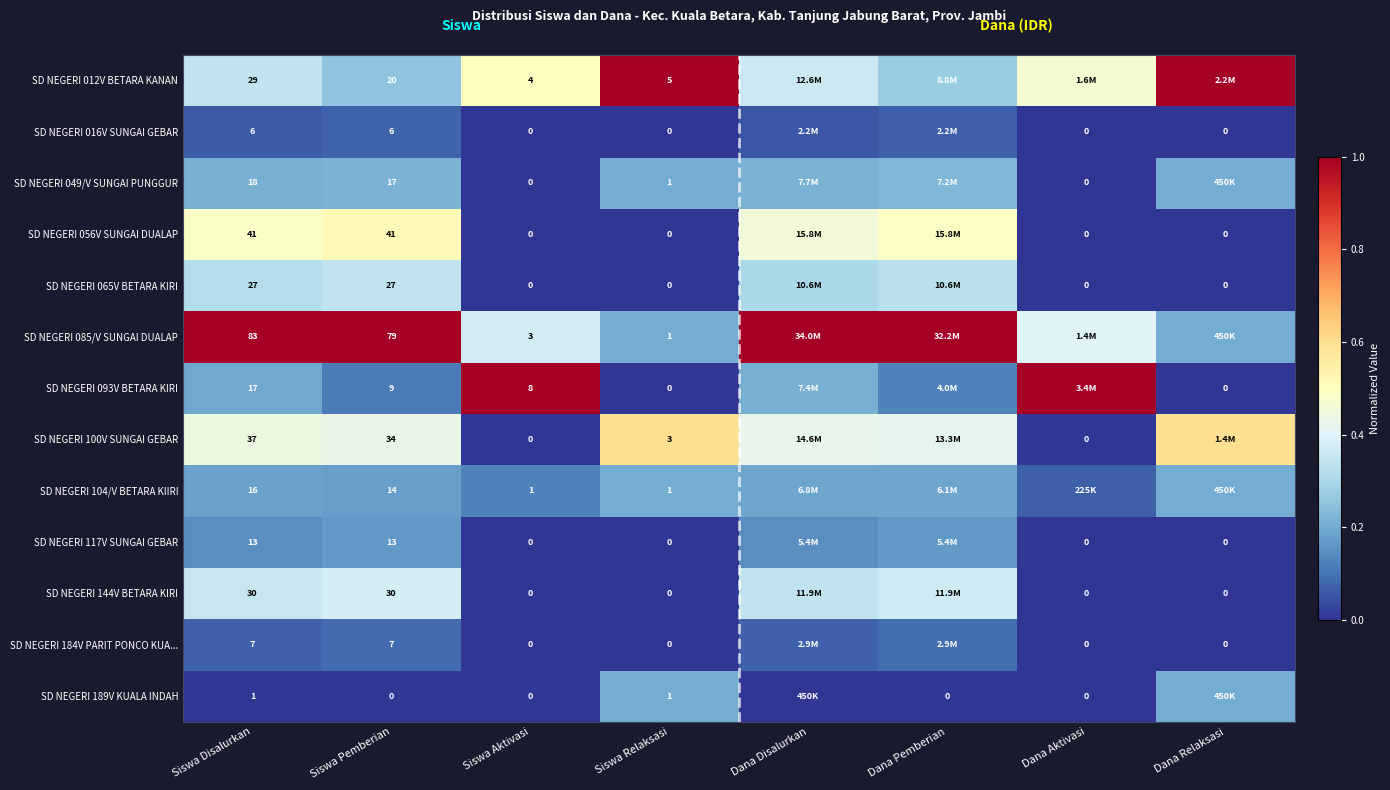

Is the value of SD NEGERI 100V SUNGAI GEBAR at Siswa Pemberian greater than the value of SD NEGERI 049/V SUNGAI PUNGGUR at Dana Aktivasi?

Yes